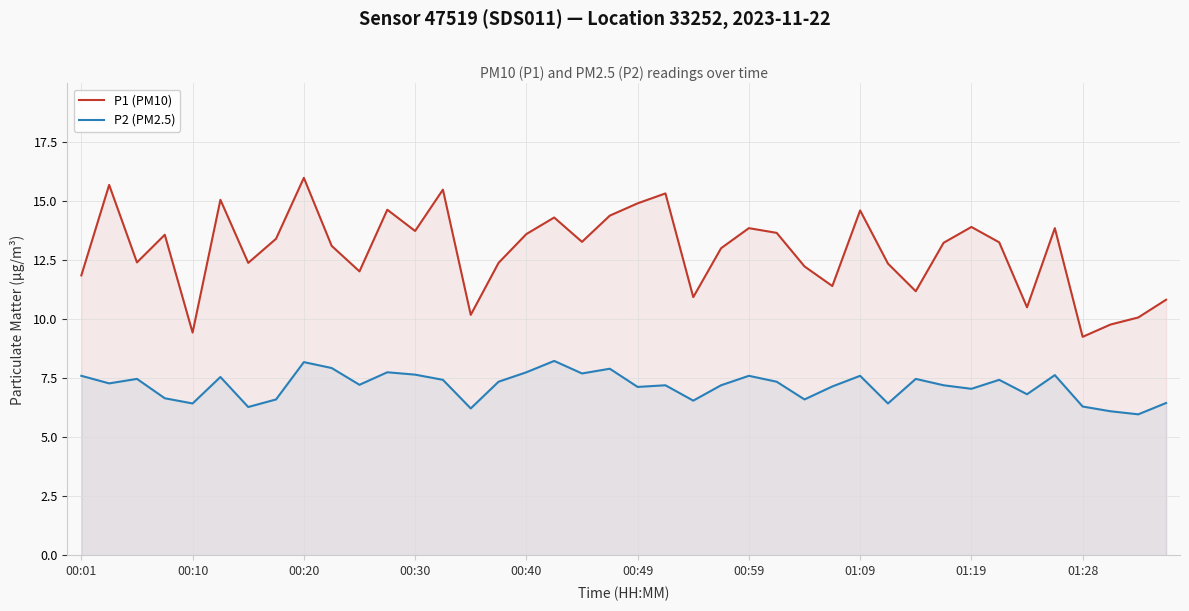

Does the chart display data point markers on the line(s)?

No